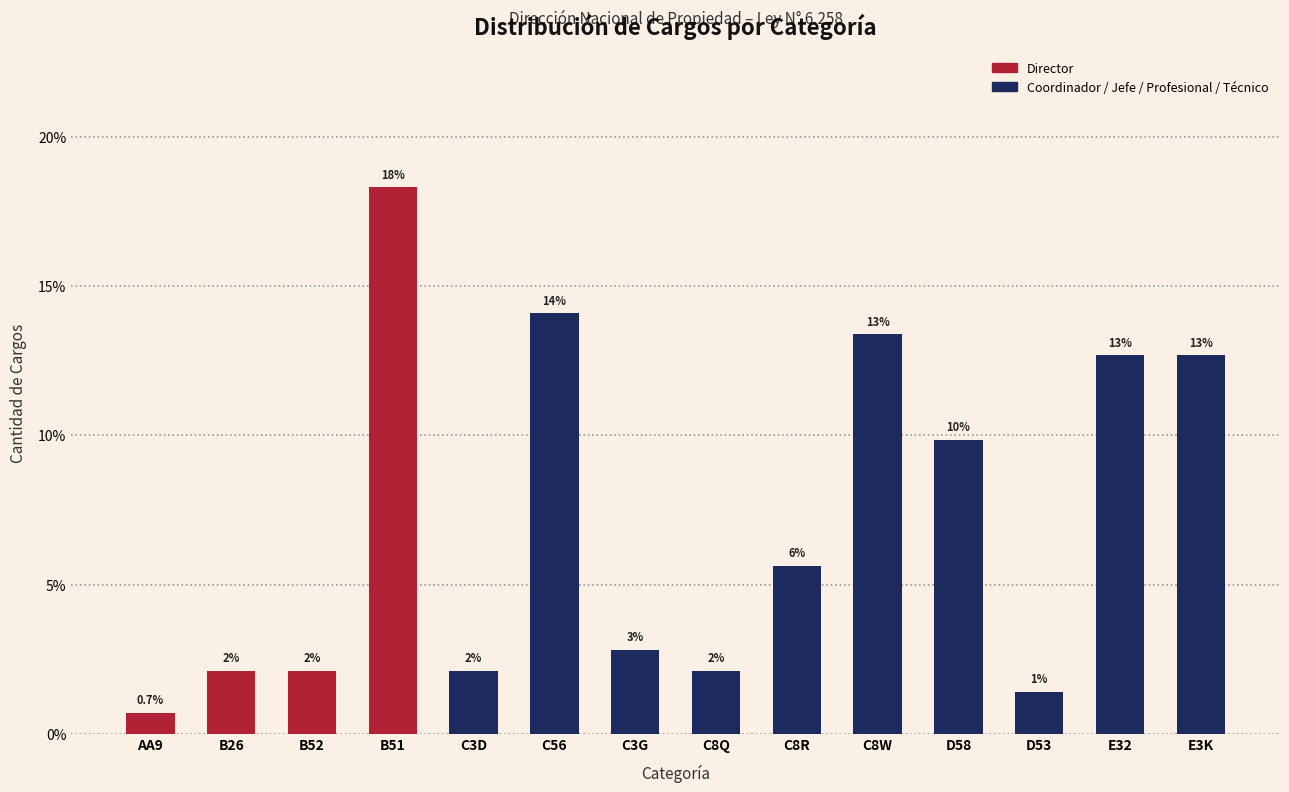

Does the chart contain any negative values?

No